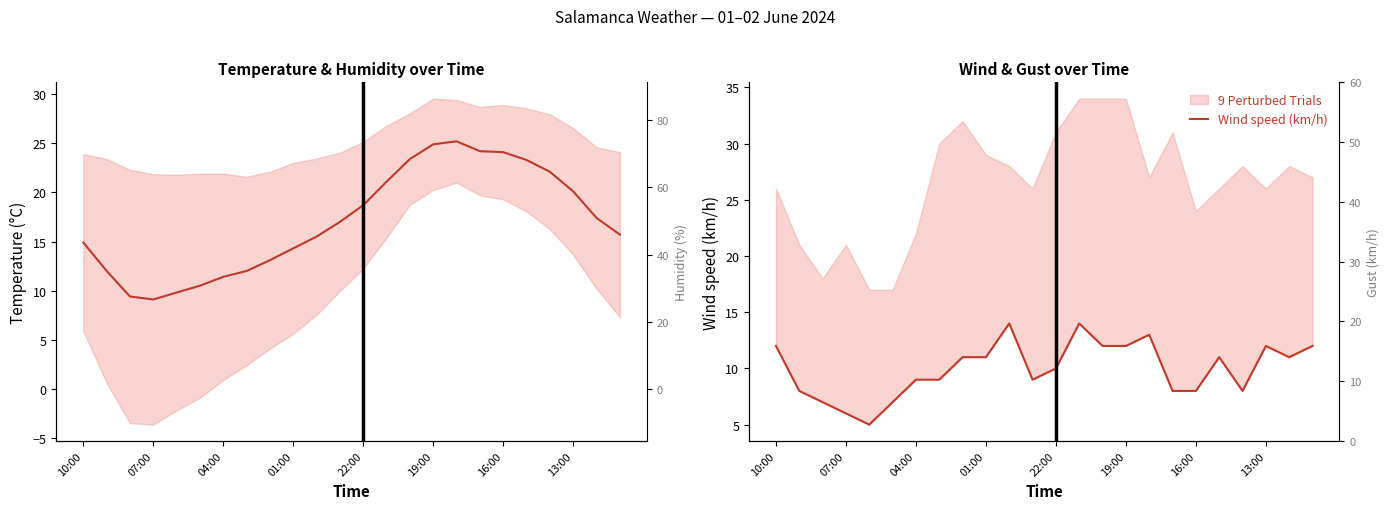

At which category is the sum across all series the highest?

16